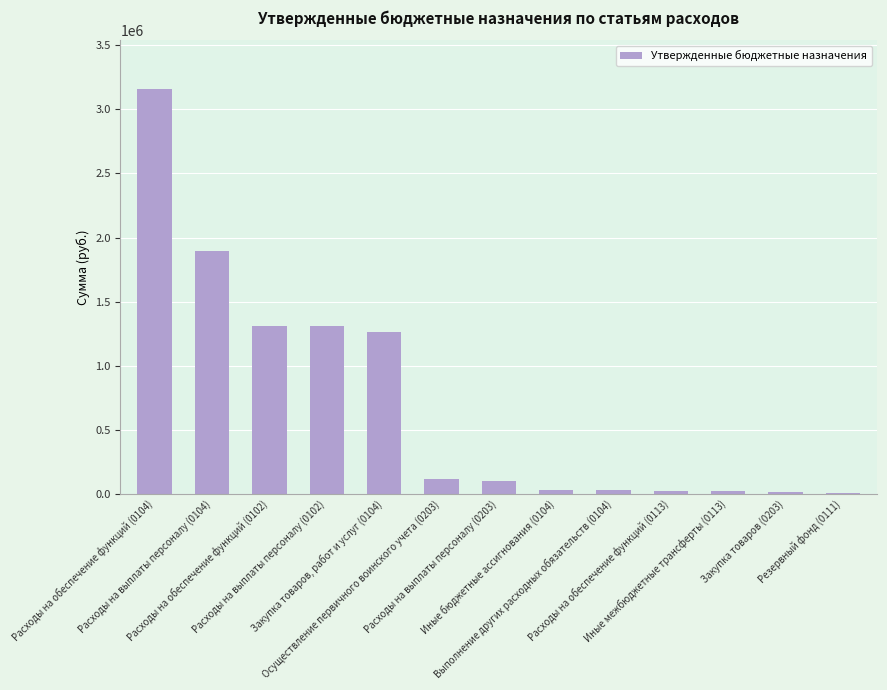

What is the maximum value shown in the chart?

3161752.5